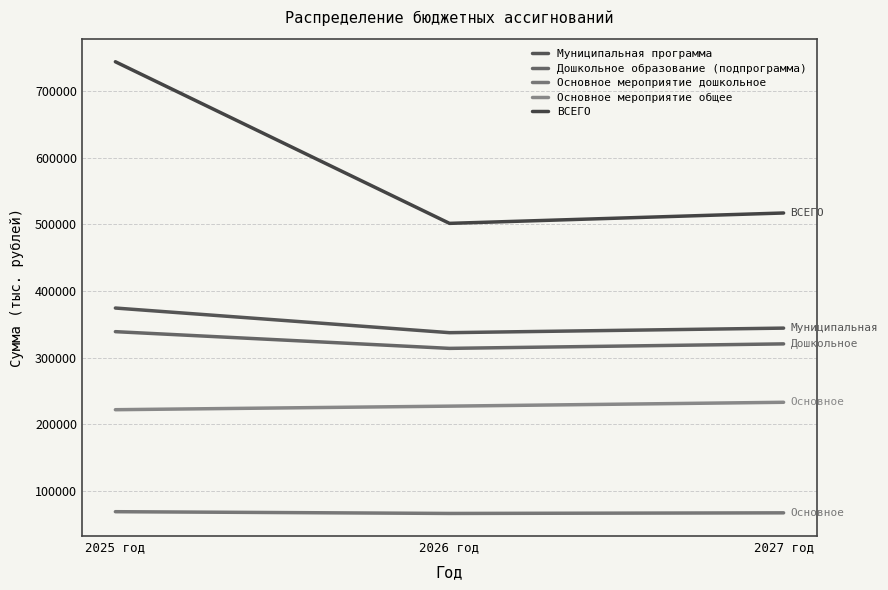

At how many categories does at least one series exceed 138512?

3